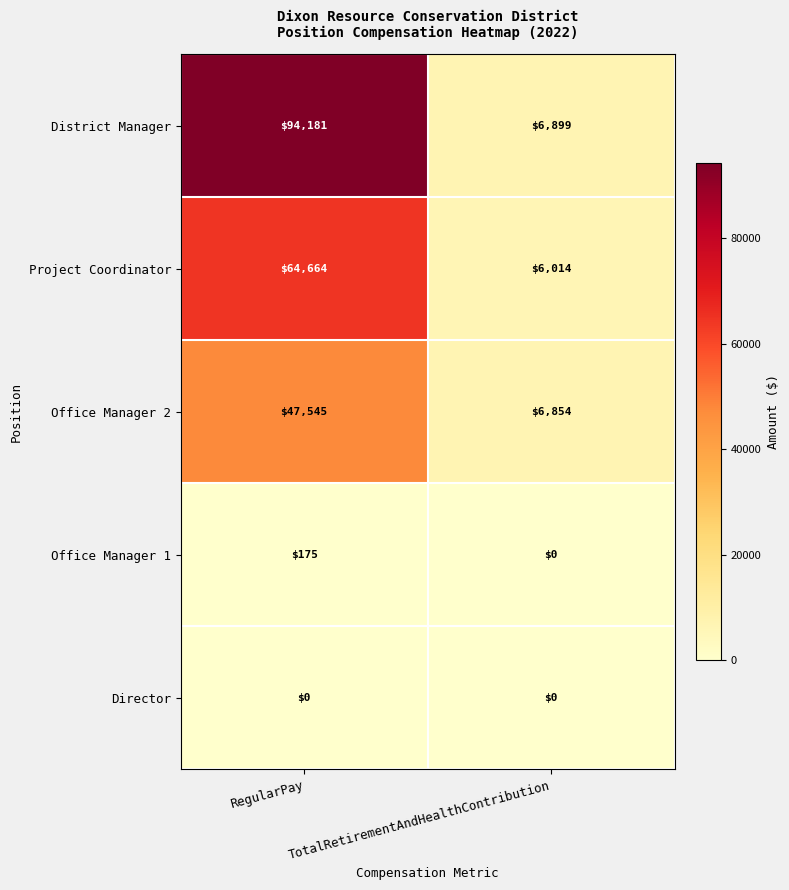

What is the total value across all series at TotalRetirementAndHealthContribution?

19767